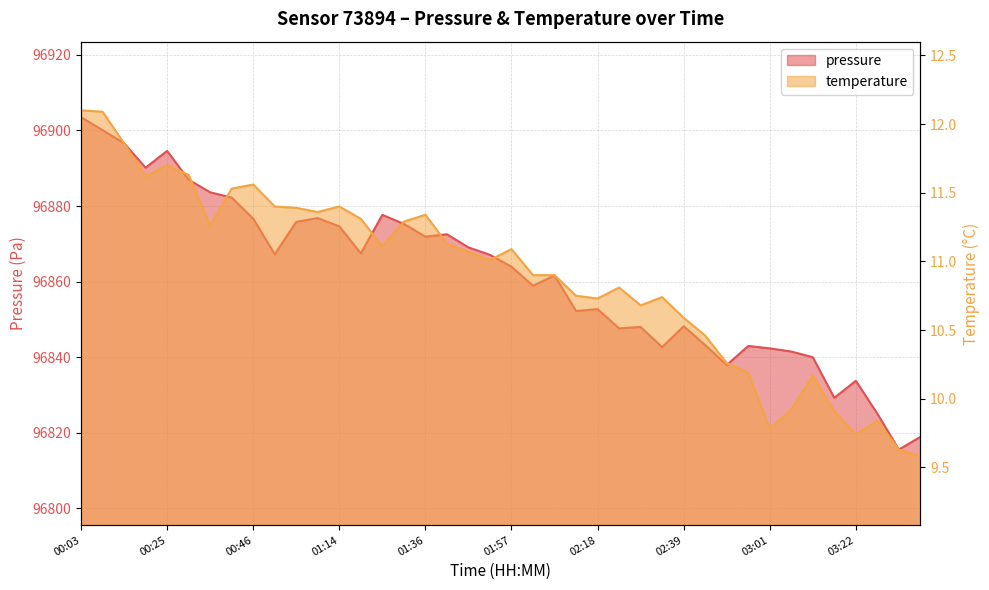

Reading left to right, list all the values displayed in this chart.

pressure: 00:03=96903.5	00:09=96900.1	00:14=96896.6	00:19=96890.2	00:25=96894.6	00:30=96887.0	00:35=96883.6	00:41=96882.2	00:46=96876.7	00:58=96867.2	01:03=96875.8	01:09=96876.8	01:14=96874.6	01:19=96867.5	01:25=96877.7	01:30=96875.3	01:36=96871.9	01:41=96872.5	01:46=96869.1	01:52=96867.1	01:57=96863.9	02:02=96858.9	02:08=96861.6	02:13=96852.2	02:18=96852.7	02:23=96847.6	02:29=96848.0	02:34=96842.7	02:39=96848.2	02:45=96843.2	02:50=96837.9	02:55=96843.0	03:01=96842.3	03:06=96841.5	03:11=96840.0	03:17=96829.2	03:22=96833.8	03:27=96825.1	03:33=96815.6	03:38=96818.9
temperature: 00:03=12.1	00:09=12.1	00:14=11.9	00:19=11.6	00:25=11.7	00:30=11.6	00:35=11.3	00:41=11.5	00:46=11.6	00:58=11.4	01:03=11.4	01:09=11.4	01:14=11.4	01:19=11.3	01:25=11.1	01:30=11.3	01:36=11.3	01:41=11.1	01:46=11.1	01:52=11.0	01:57=11.1	02:02=10.9	02:08=10.9	02:13=10.8	02:18=10.7	02:23=10.8	02:29=10.7	02:34=10.7	02:39=10.6	02:45=10.5	02:50=10.3	02:55=10.2	03:01=9.8	03:06=9.9	03:11=10.2	03:17=9.9	03:22=9.7	03:27=9.8	03:33=9.6	03:38=9.6